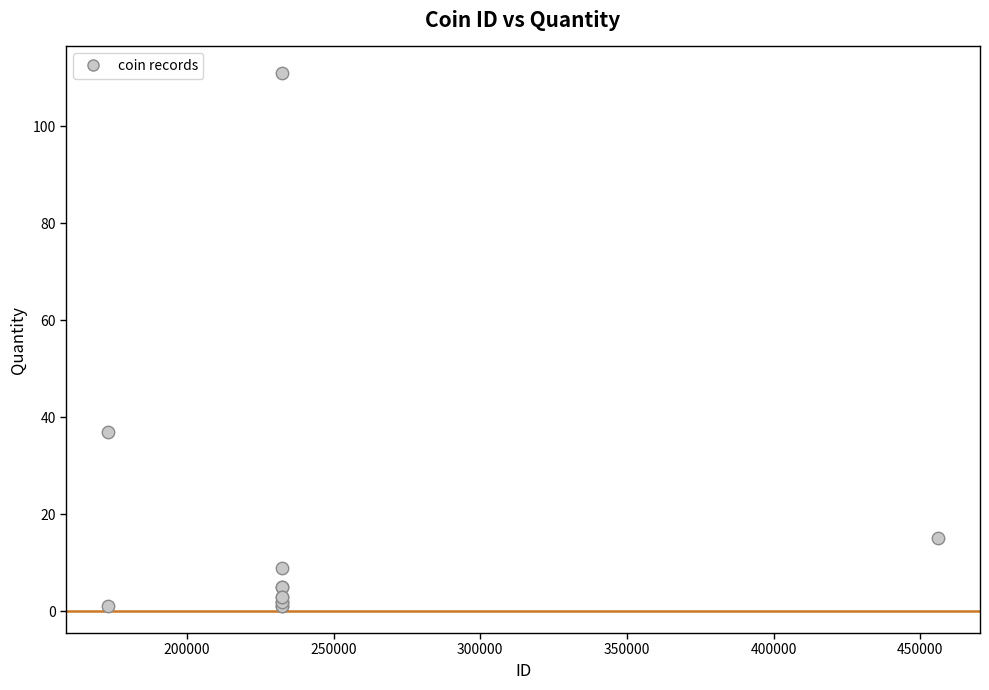

What Y value in the scatter plot is closest to 56?

37